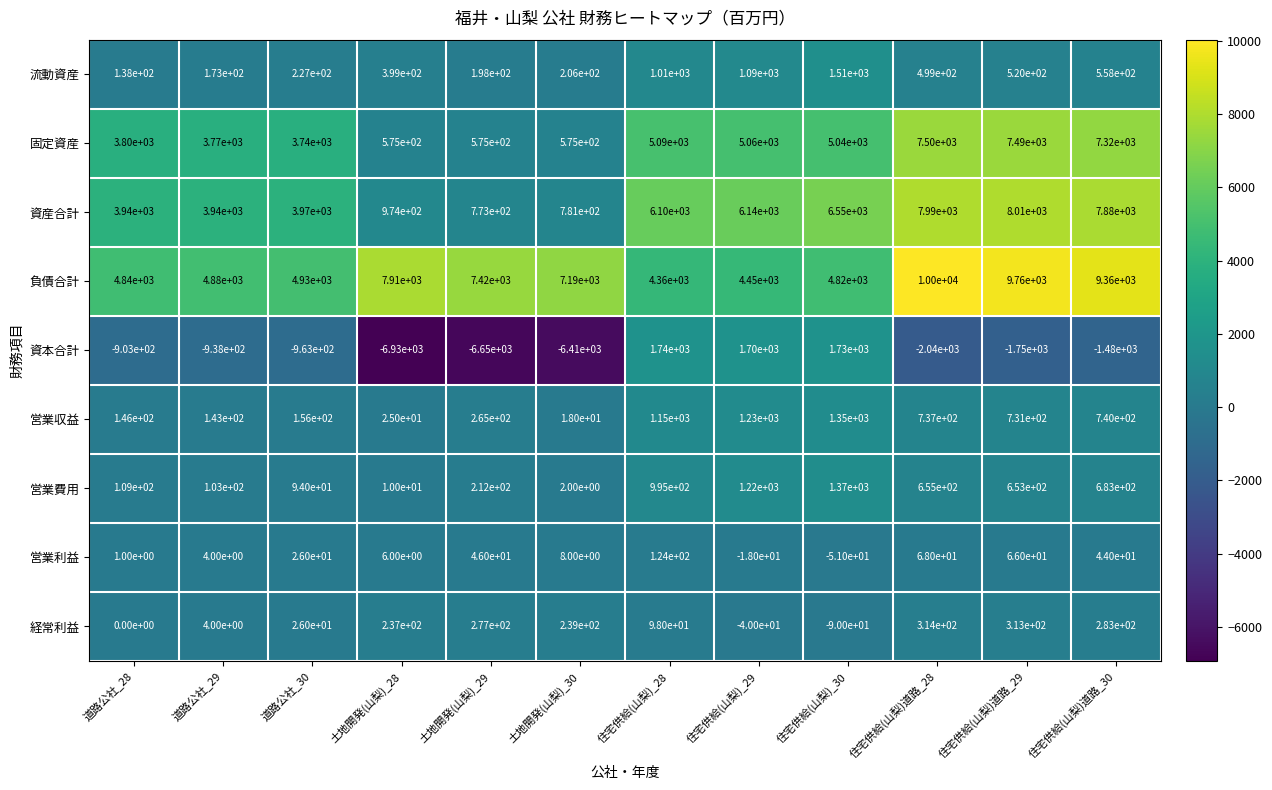

How many distinct data groups are displayed?

9